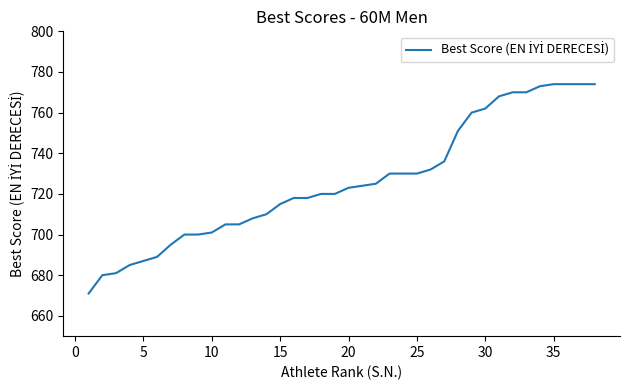

Does the chart have visible grid lines?

No